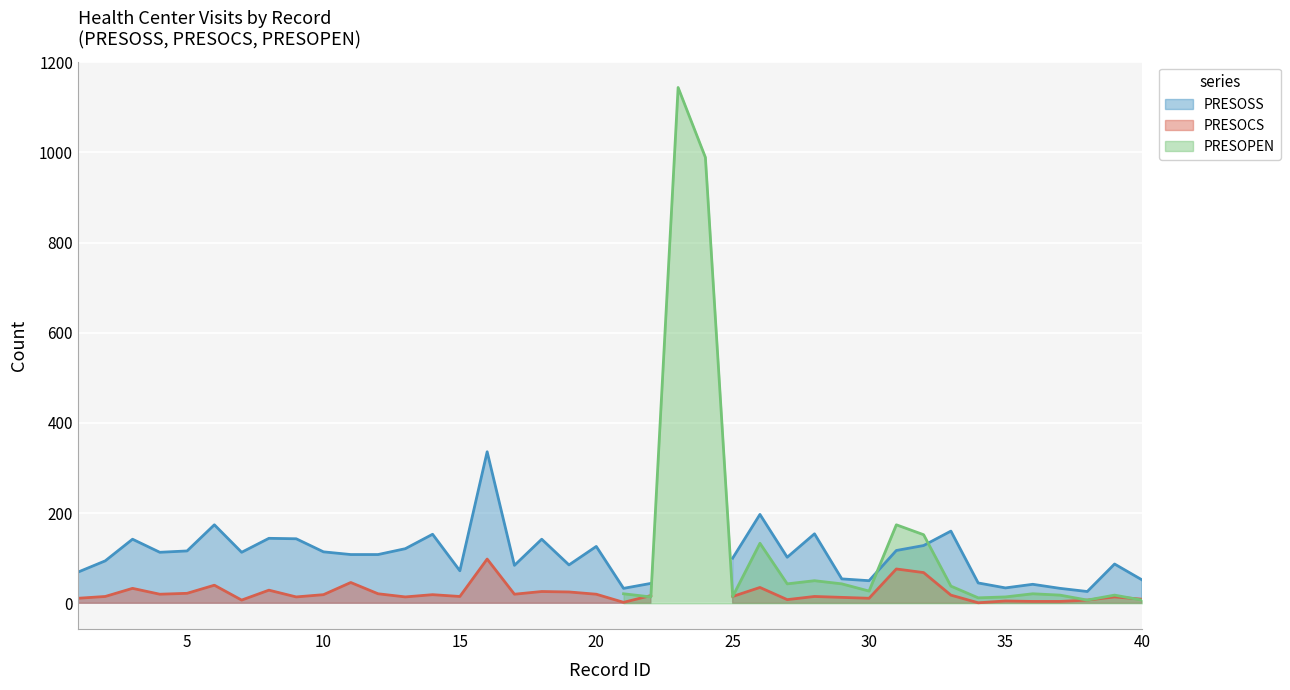

At how many categories does at least one series exceed 269?

3